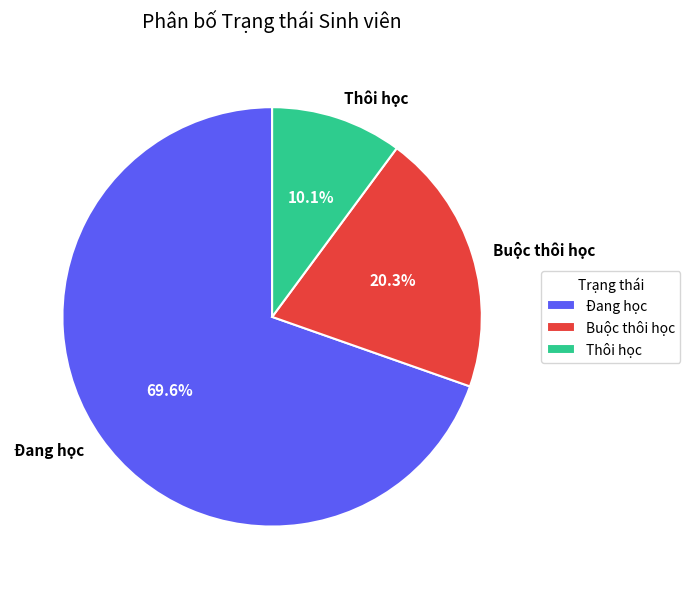

How many slices are in this pie chart?

3